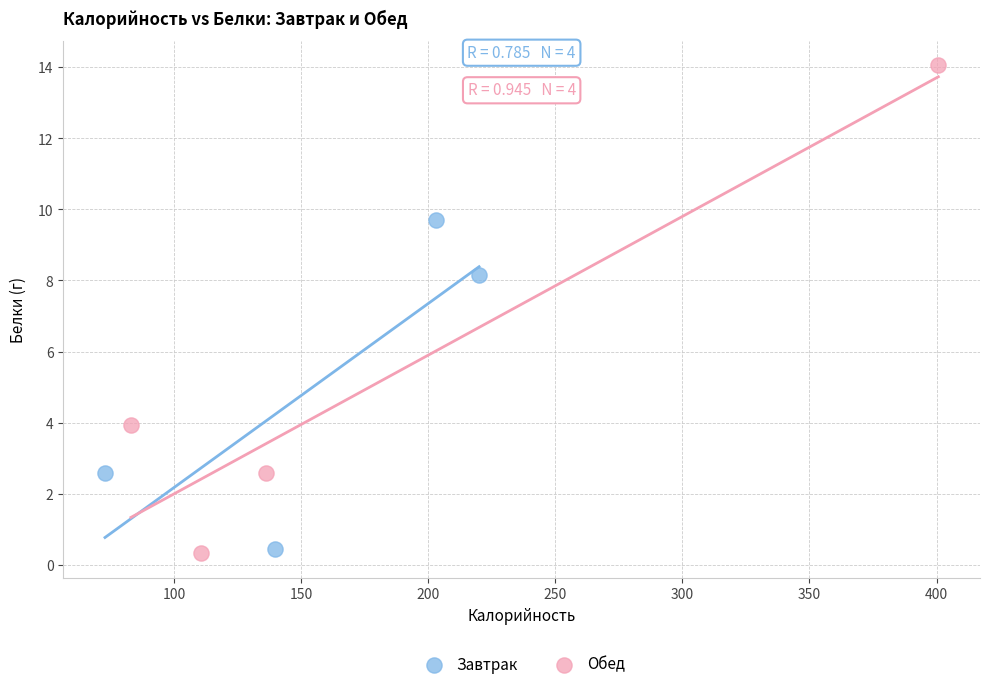

Which series reaches the maximum Y coordinate?

Обед